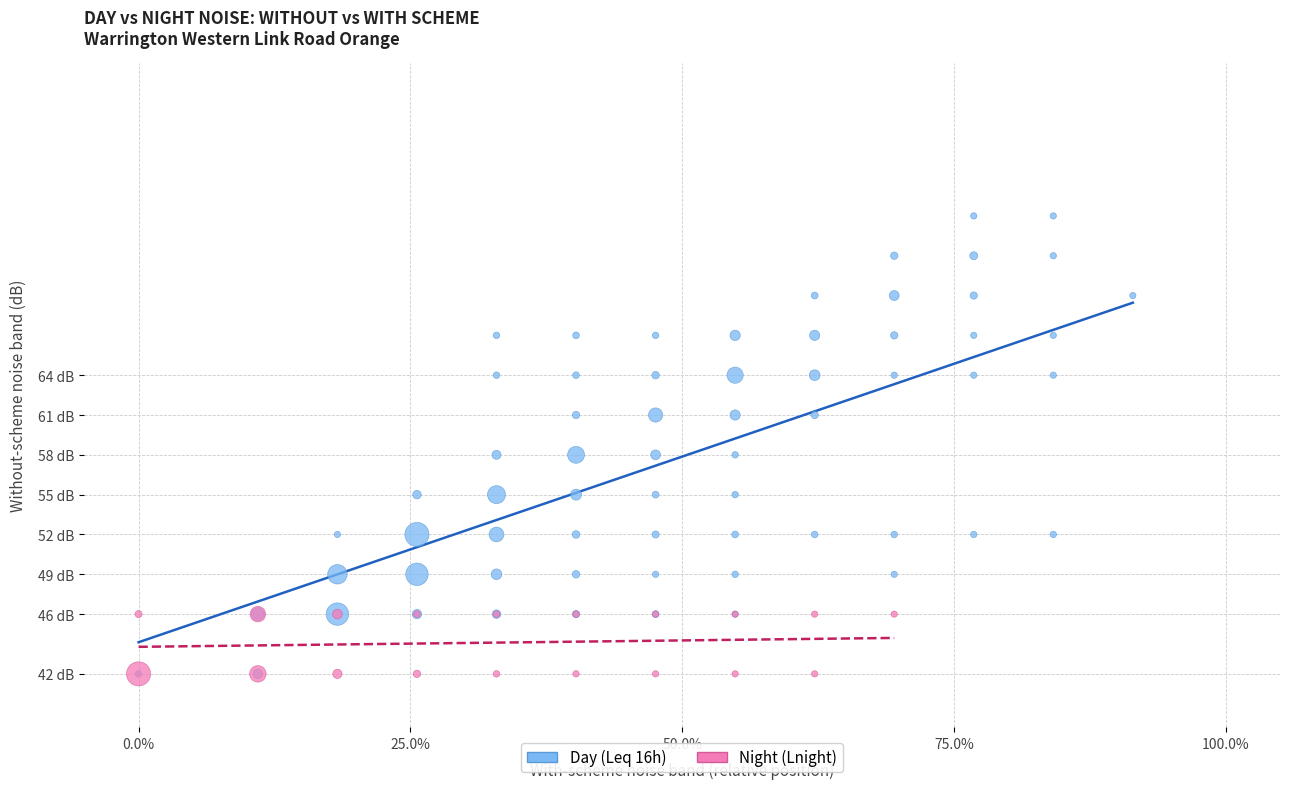

What are all the series names shown in the legend?

Day (Leq 16h), Night (Lnight)